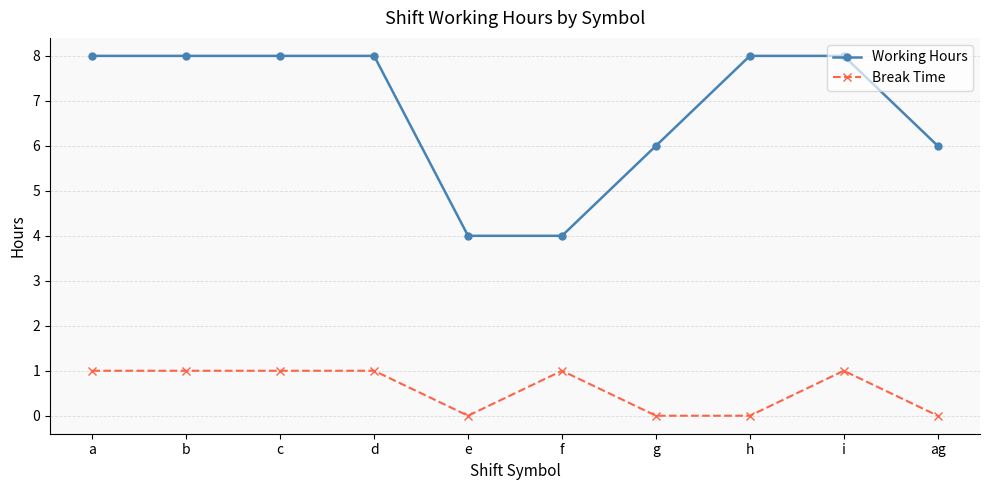

List the series in order of their overall mean, lowest first.

Break Time, Working Hours